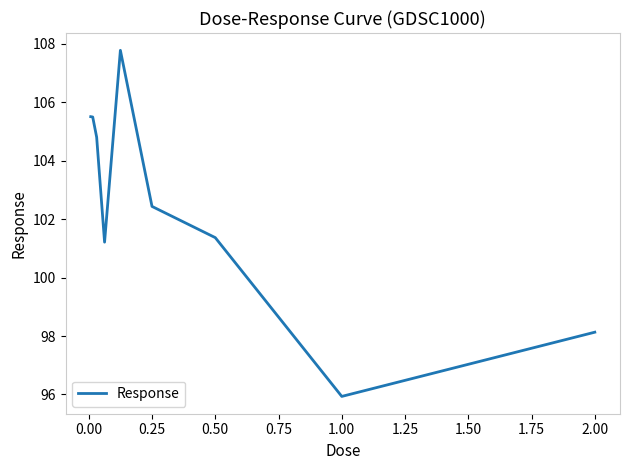

What is the minimum value shown in the chart?

95.9